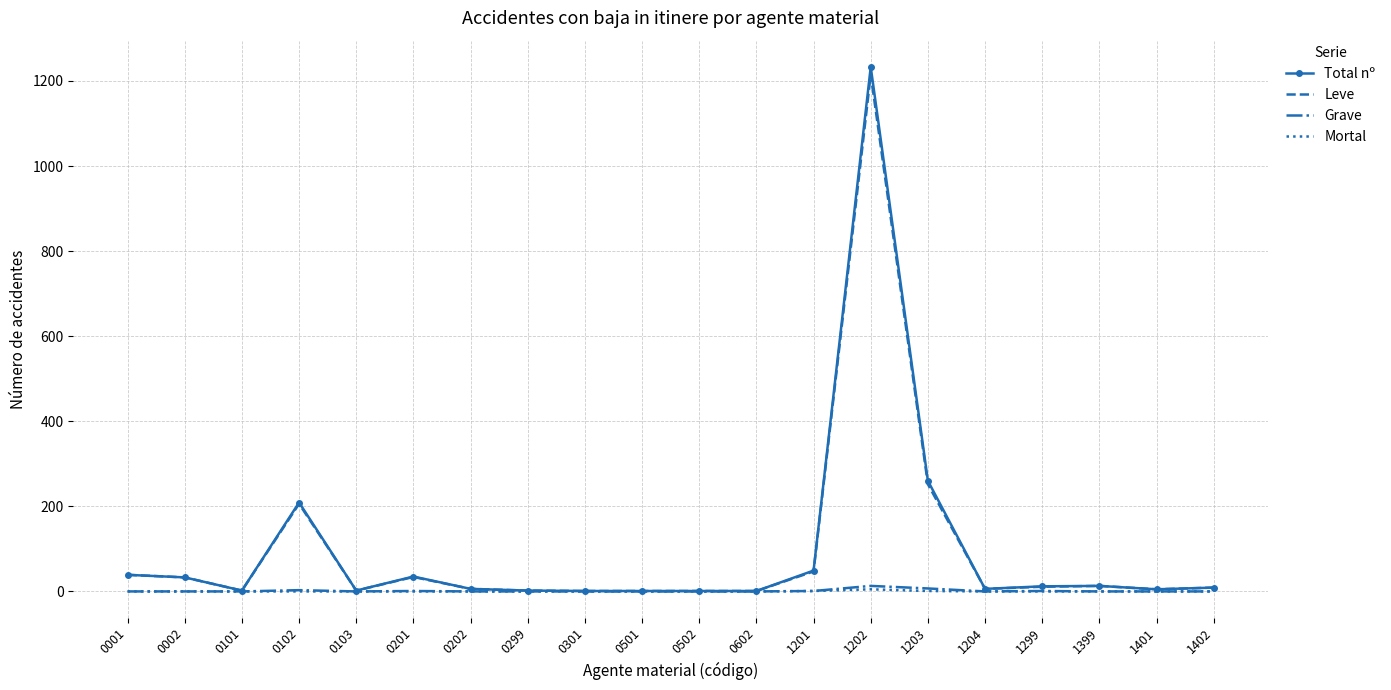

Which series has the largest range (max minus min)?

Total nº